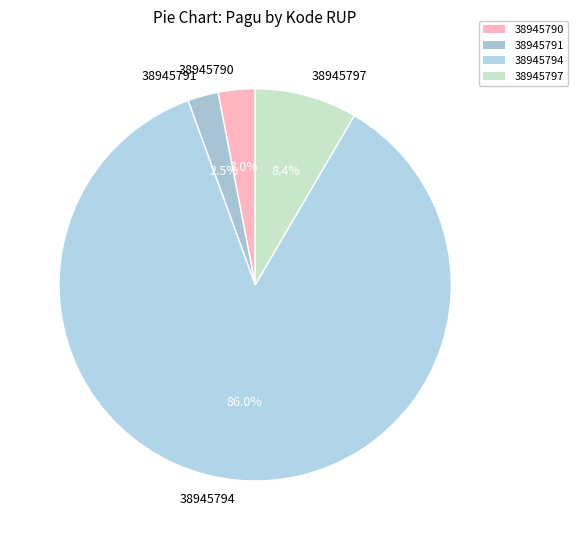

To the nearest percent, what is the difference between the 38945797 and 38945794 slice percentages?

78%